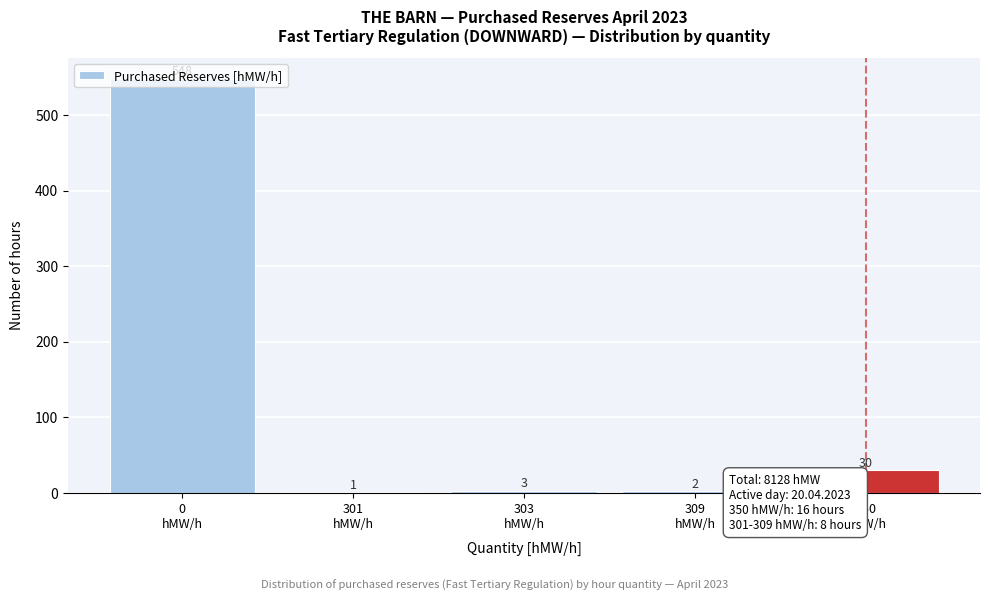

What is the maximum value shown in the chart?

548